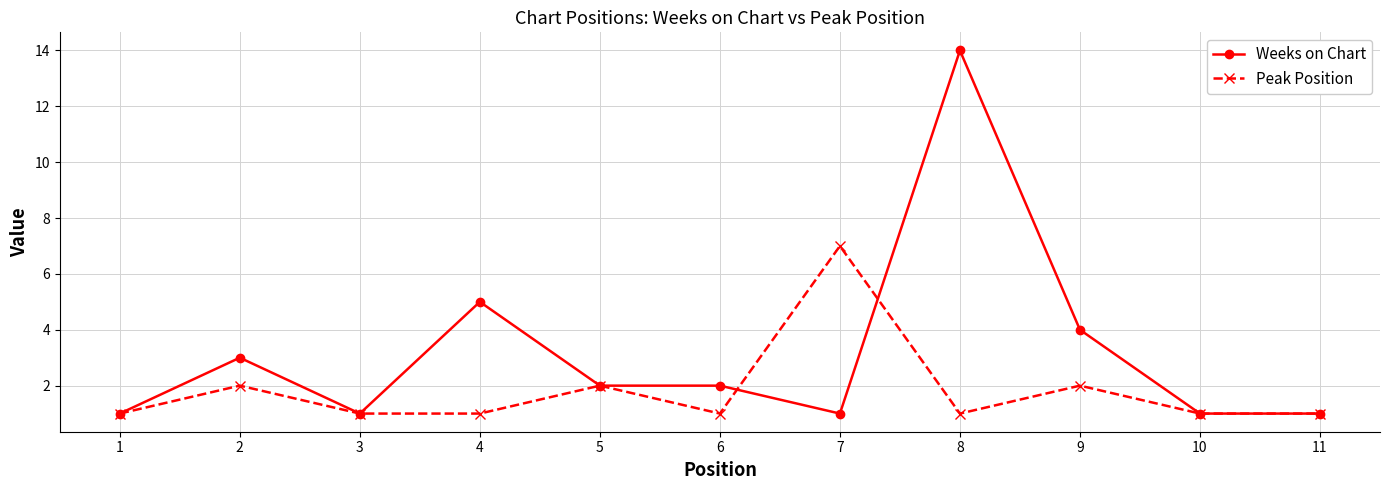

Count the number of categories in the chart.

11